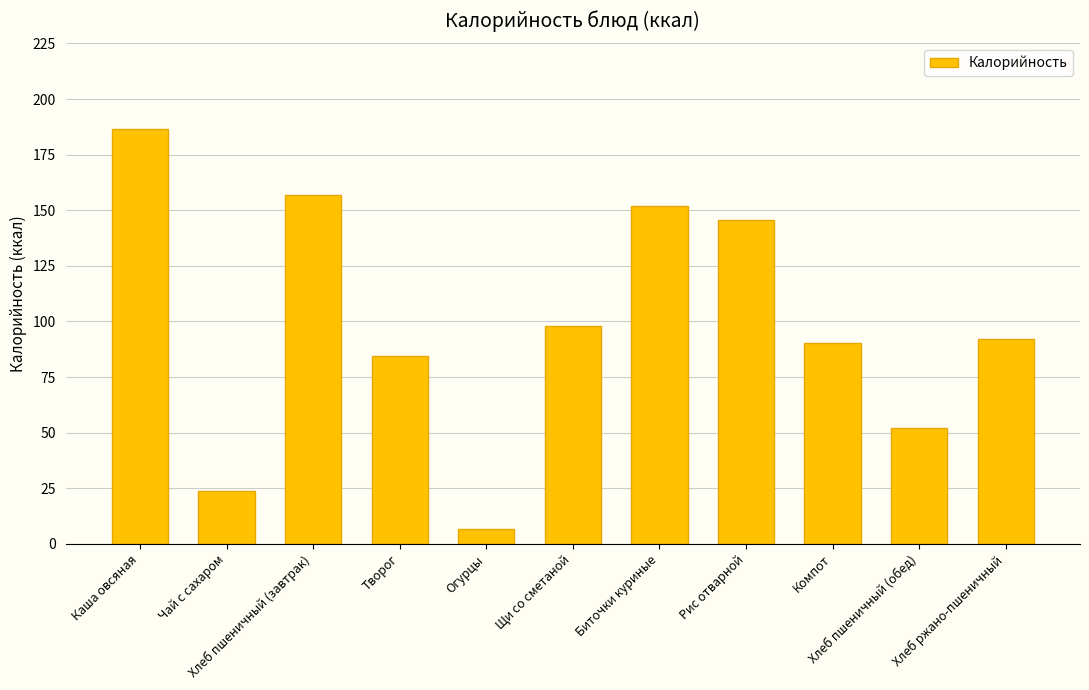

Read the value at Хлеб пшеничный (обед).

52.0